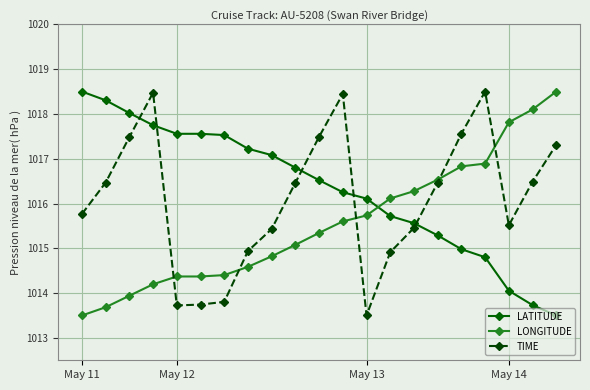

True or false: LATITUDE has more than 2 points higher than both neighbors.

False